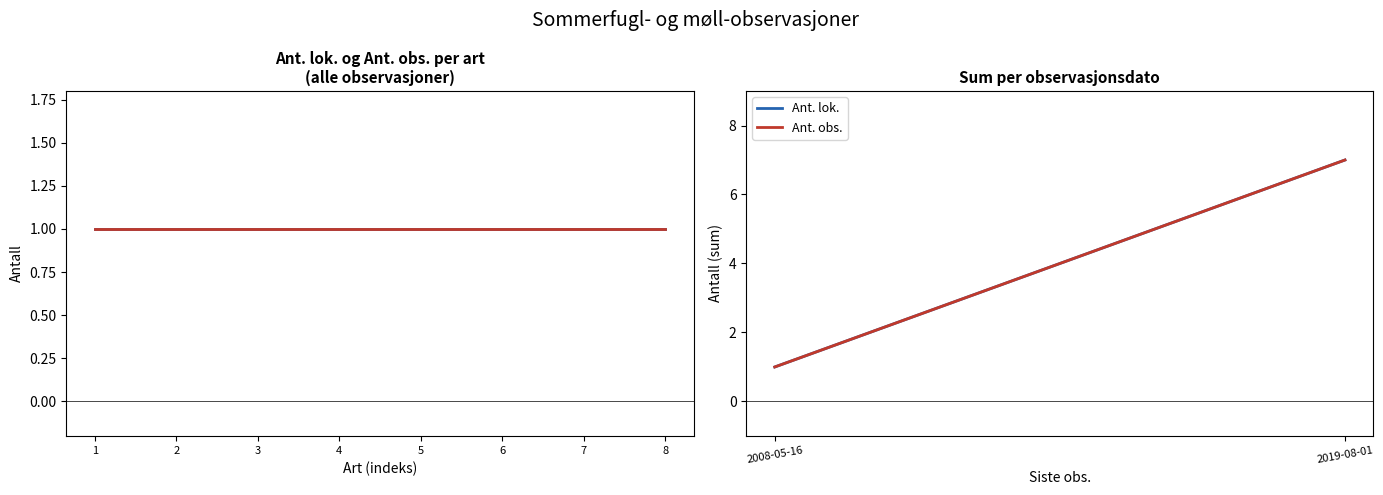

Which category has the lowest value in the Ant. obs. series?

2008-05-16